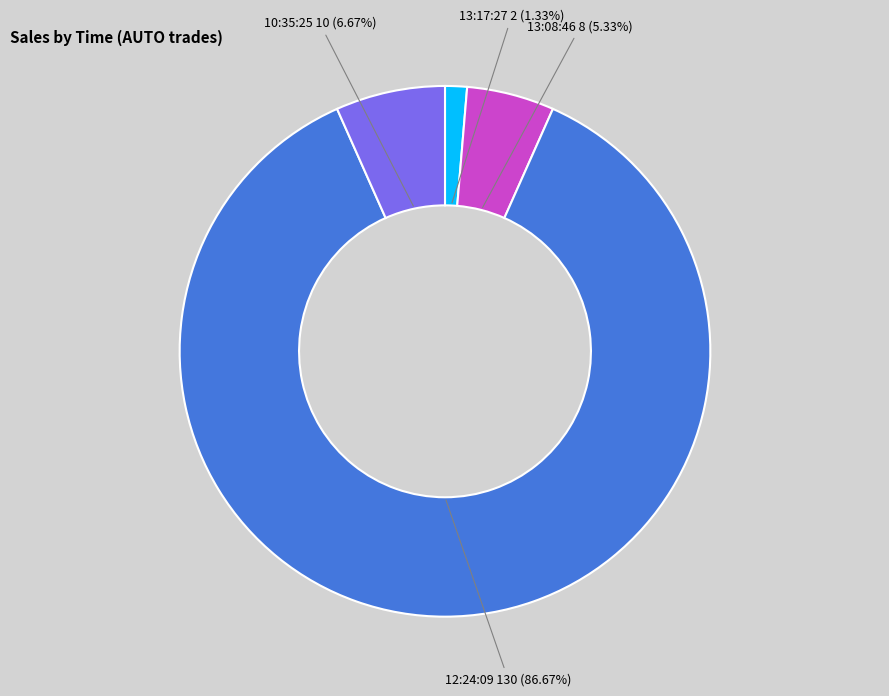

To the nearest percent, what is the difference between the largest and smallest slice percentages?

85%